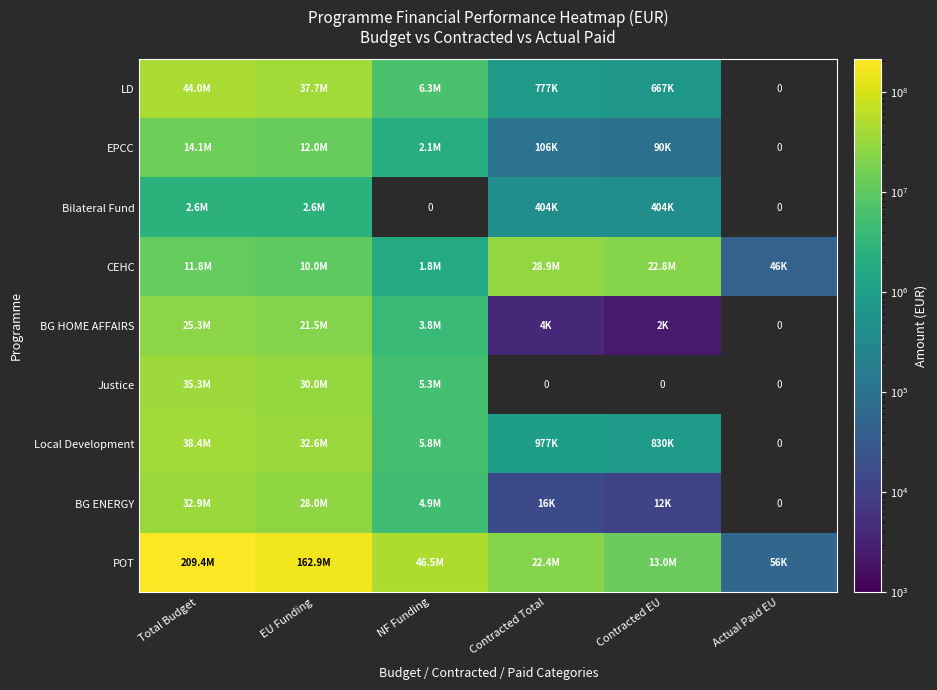

True or false: BG HOME AFFAIRS has a value of 42656580.0 at Total Budget.

False